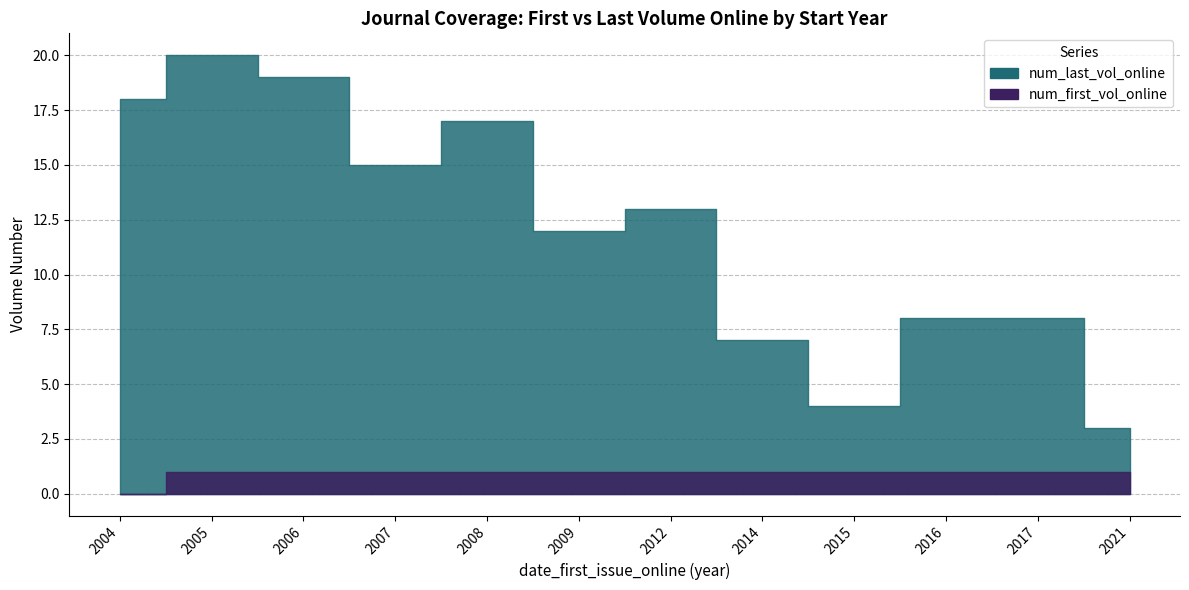

Reading left to right, list all the values displayed in this chart.

num_last_vol_online: 18	20	19	15	17	12	13	7	4	8	8	3
num_first_vol_online: 0	1	1	1	1	1	1	1	1	1	1	1